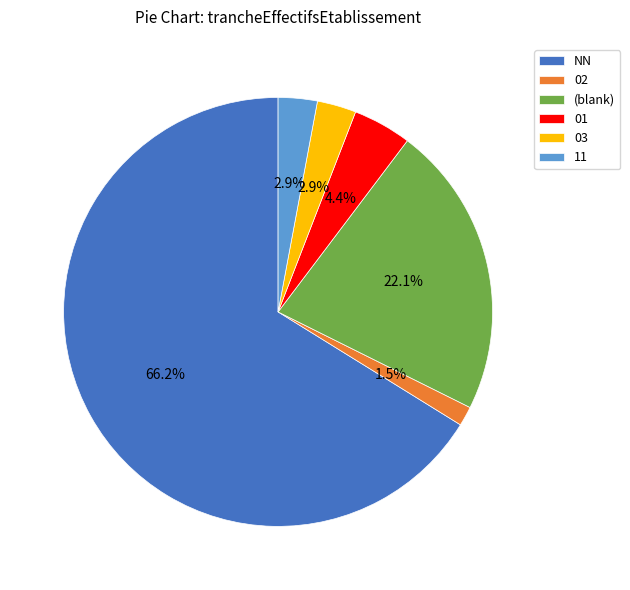

Is 03 the majority of the pie?

No